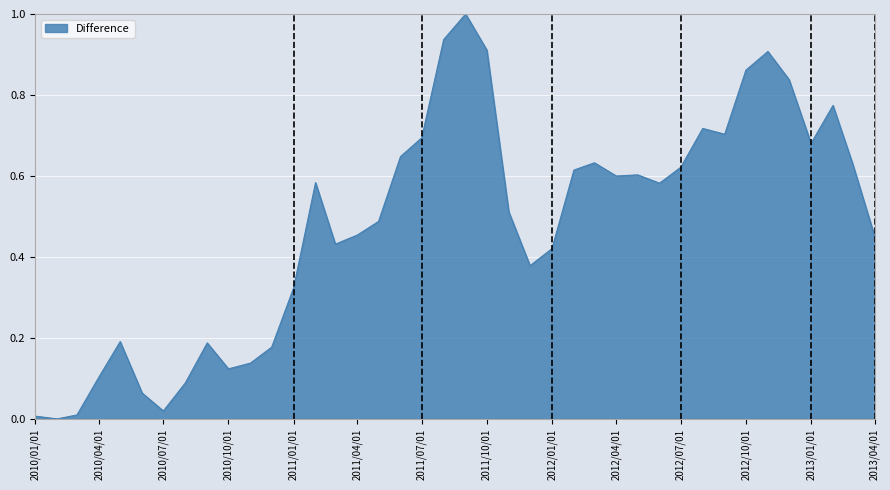

What is the greatest value displayed?

1.0